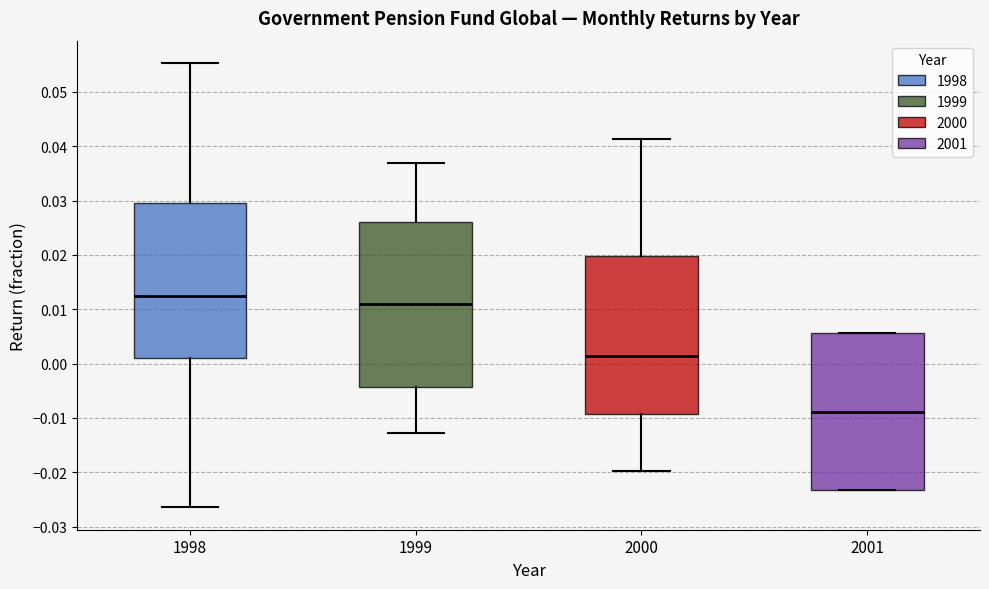

Where does the median line of the box at x = 2001 sit on the y-axis? The values are not printed on the chart, so give them approximately, as read against the axis.

-0.009